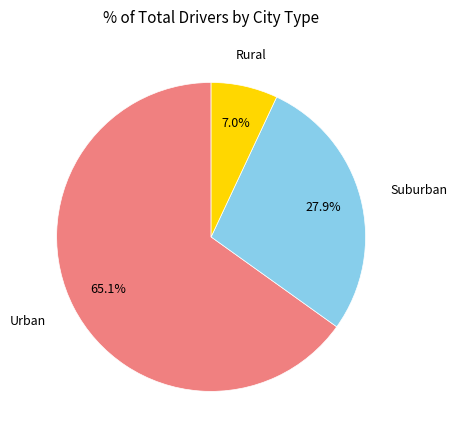

How many segments does this pie chart have?

3